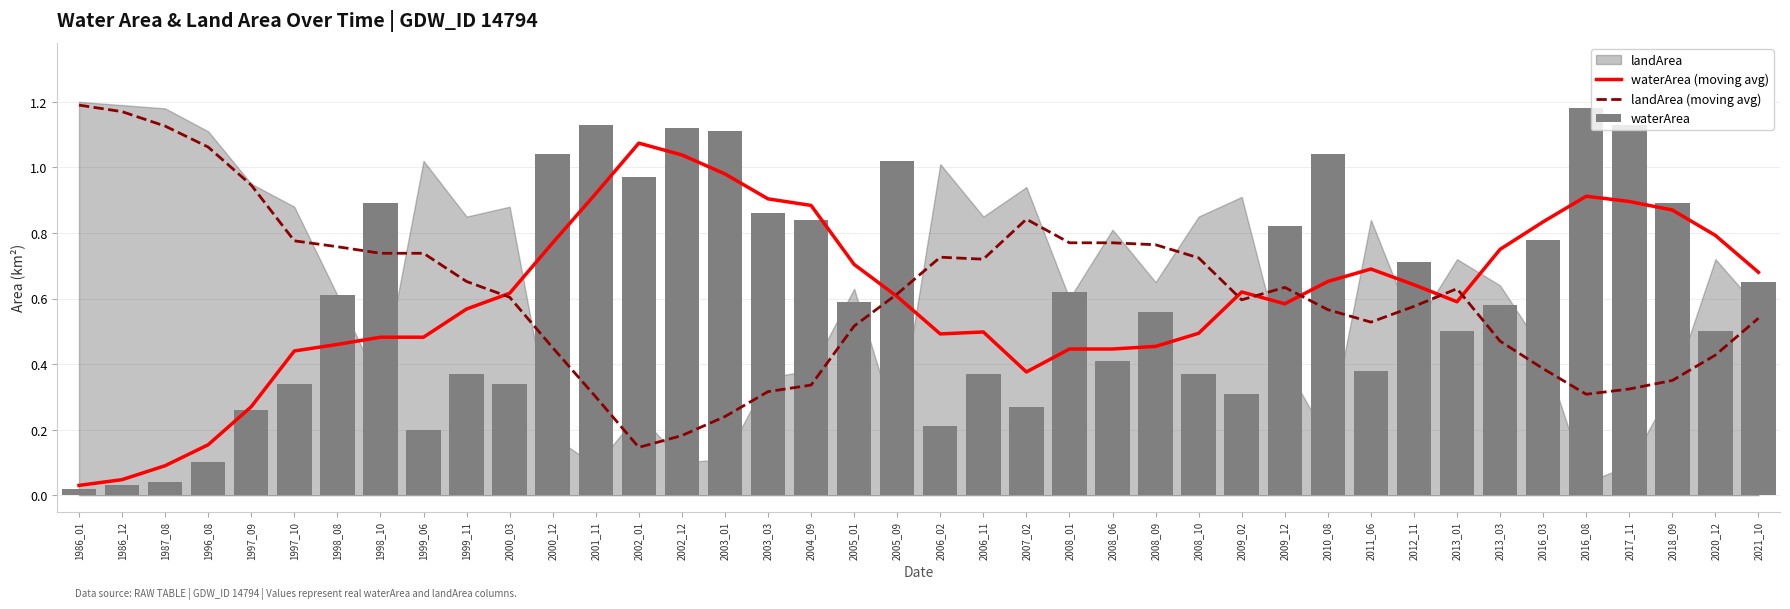

At which category does the chart reach its peak across all series?

1986_01